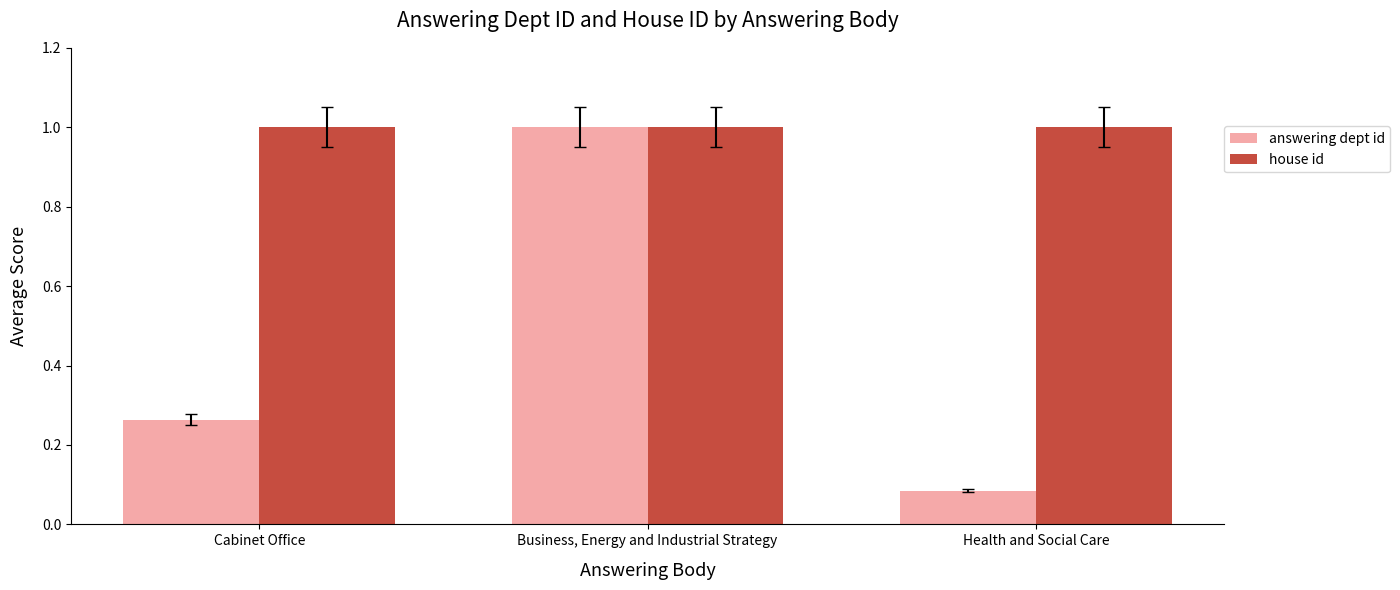

At Health and Social Care, list the series in order from smallest to largest.

answering dept id, house id